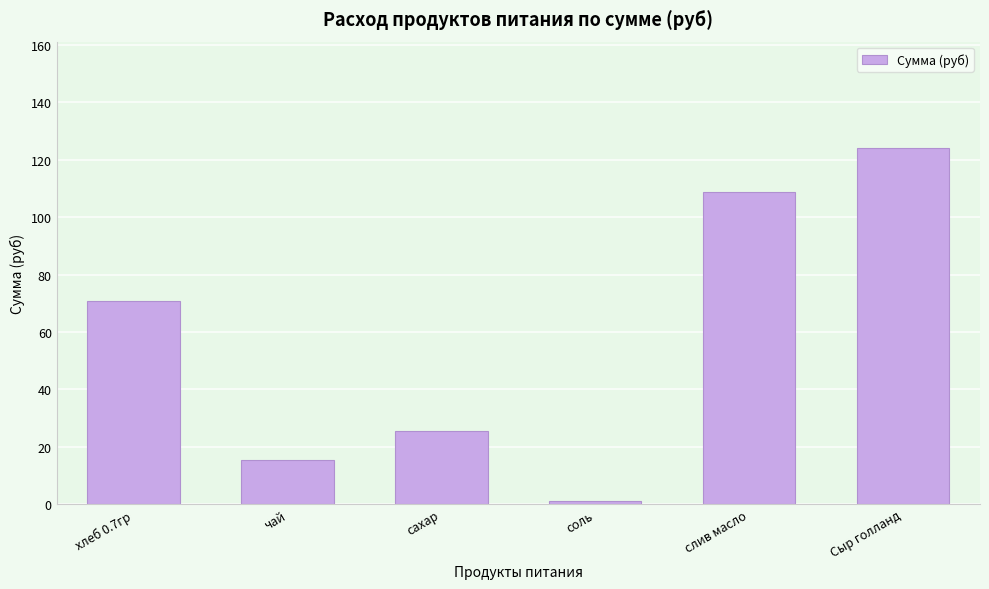

What is the smallest value displayed?

1.1